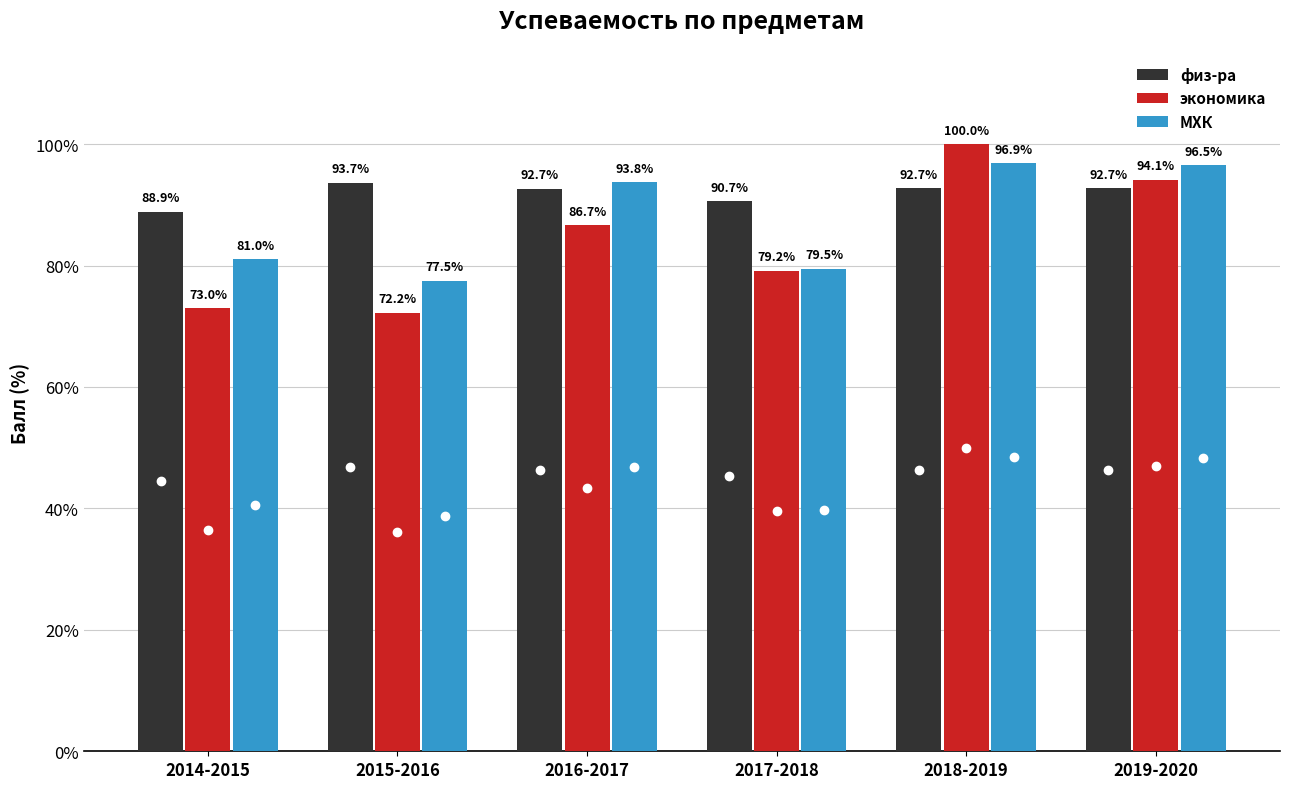

Which series has the largest total across all categories?

физ-ра